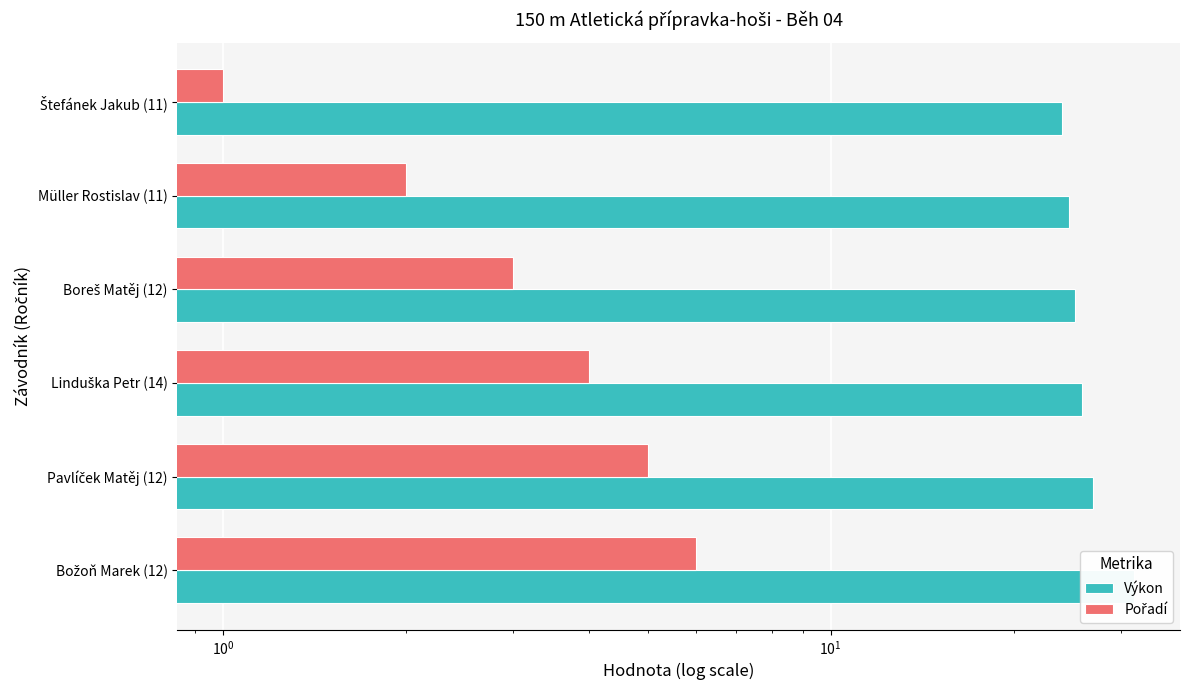

Reading left to right, transcribe all the data shown in this chart.

Výkon: 24.0	24.6	25.2	25.9	27.0	31.6
Pořadí: 1.0	2.0	3.0	4.0	5.0	6.0